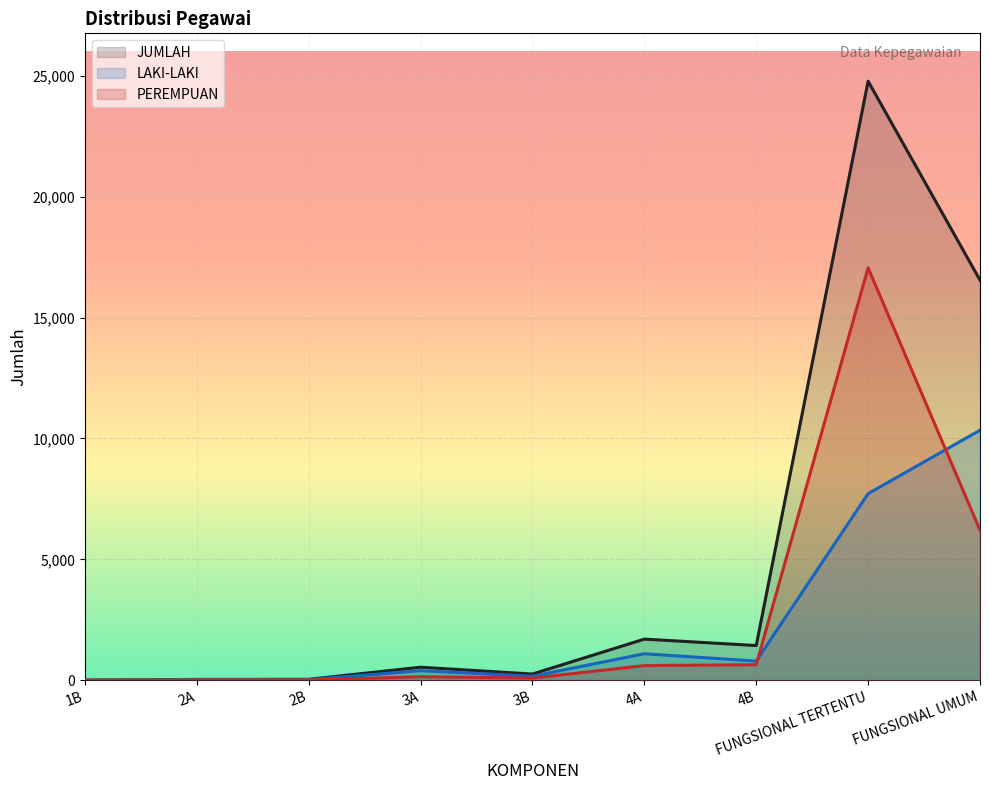

Which series has the largest total across all categories?

JUMLAH